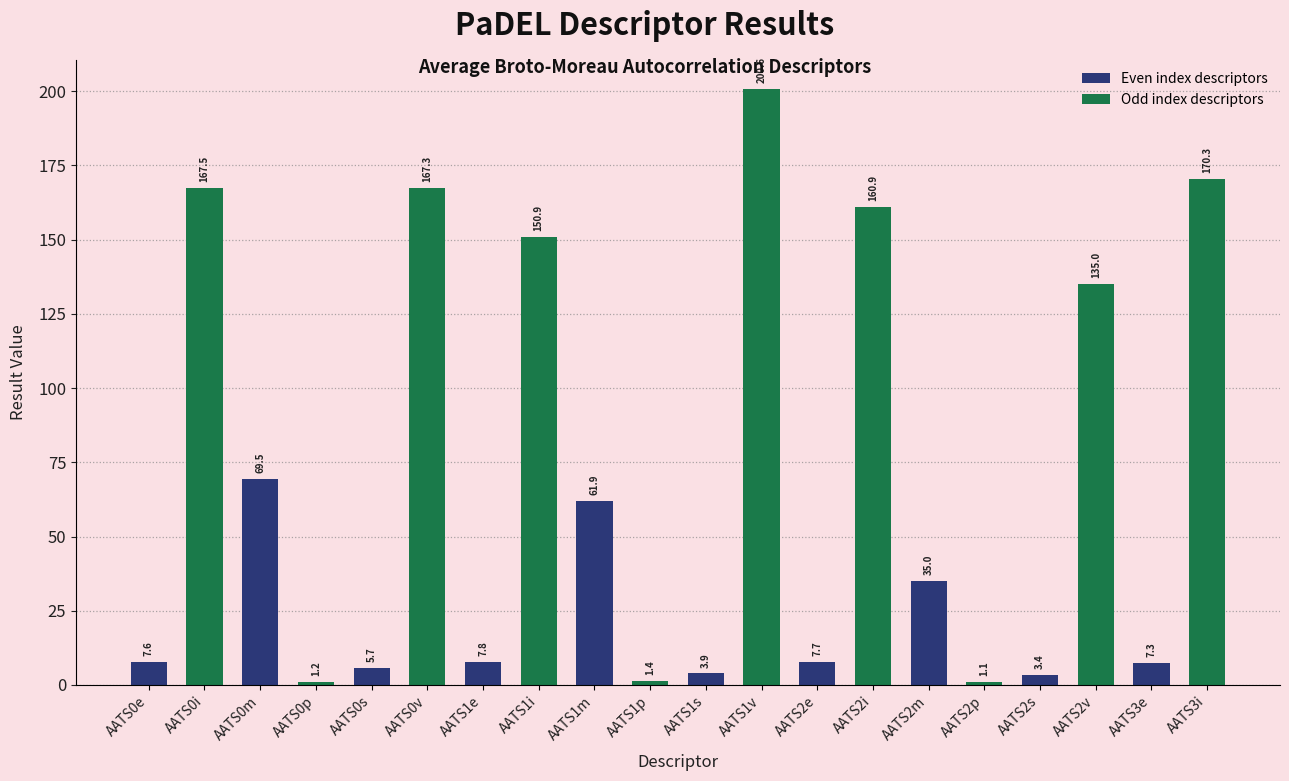

Reading left to right, list all the values displayed in this chart.

7.6	167.5	69.5	1.2	5.7	167.3	7.8	150.9	61.9	1.4	3.9	200.6	7.7	160.9	35.0	1.1	3.4	135.0	7.3	170.3